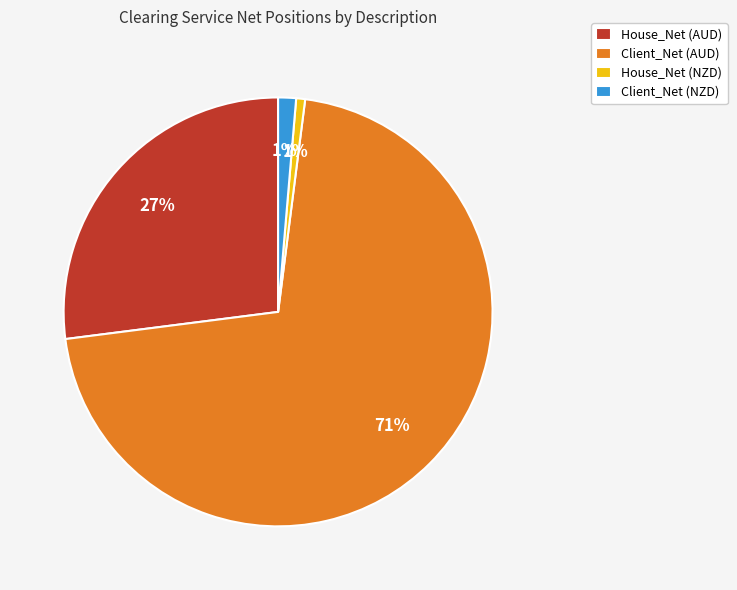

What is the majority slice?

Client_Net (AUD)